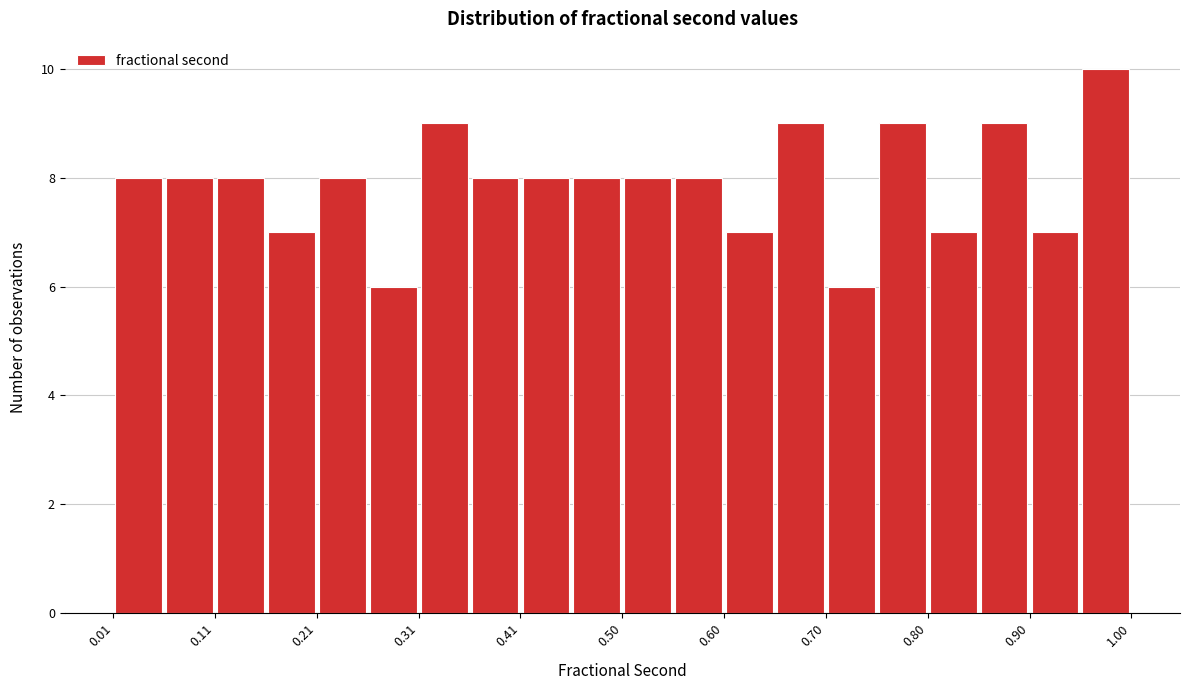

How tall is the bar that spans 0.55 to 0.60 on the x-axis? Neither the bar edges nor the heights are printed on the chart, so give them approximately, as read against the axes.

8